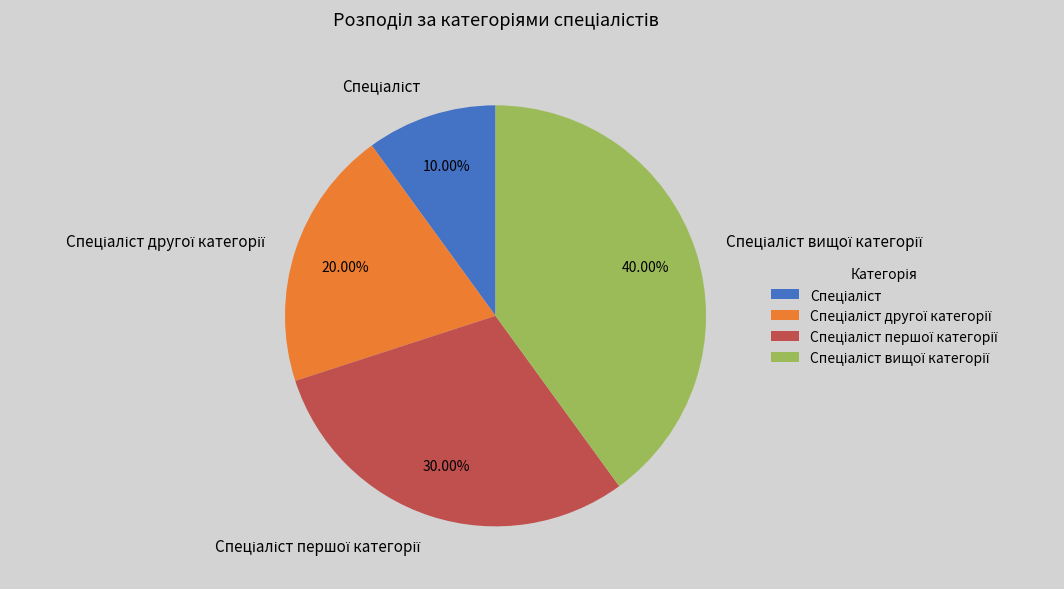

Does any single category account for the majority?

No